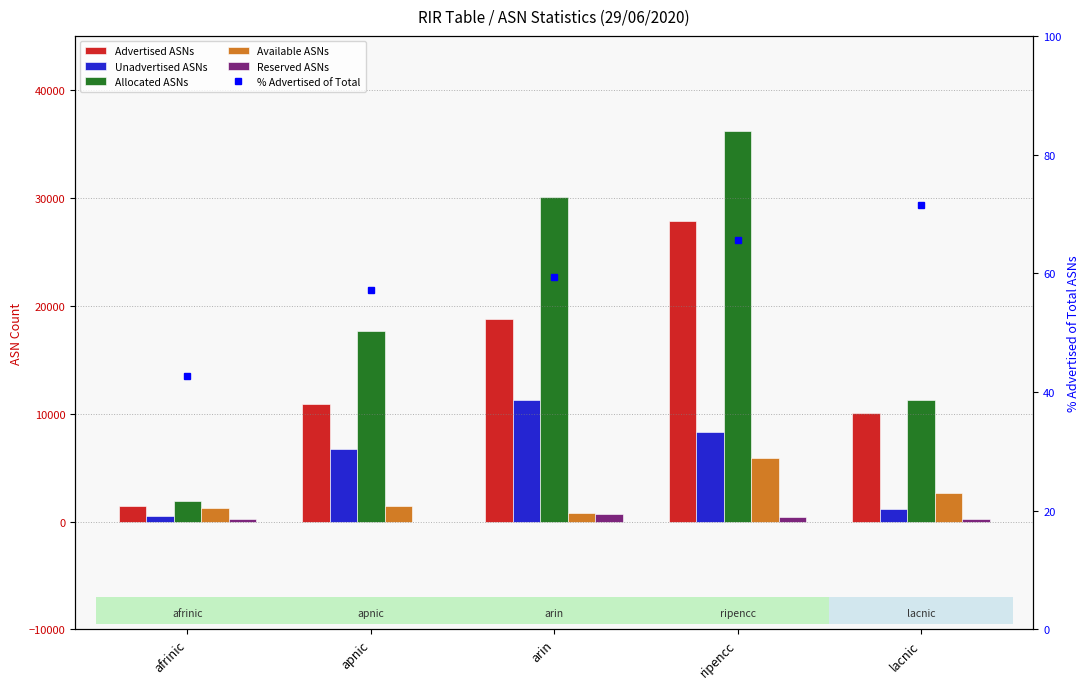

What is the difference between the second highest and second lowest values in the % Advertised of Total series?

8.4